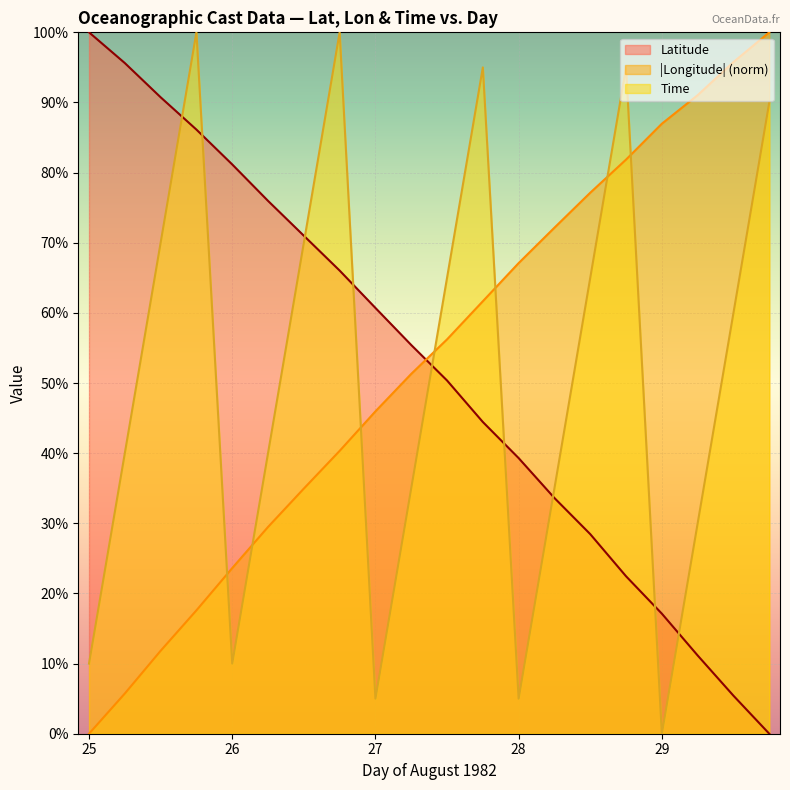

True or false: Time and |Longitude| (norm) intersect in this chart.

True